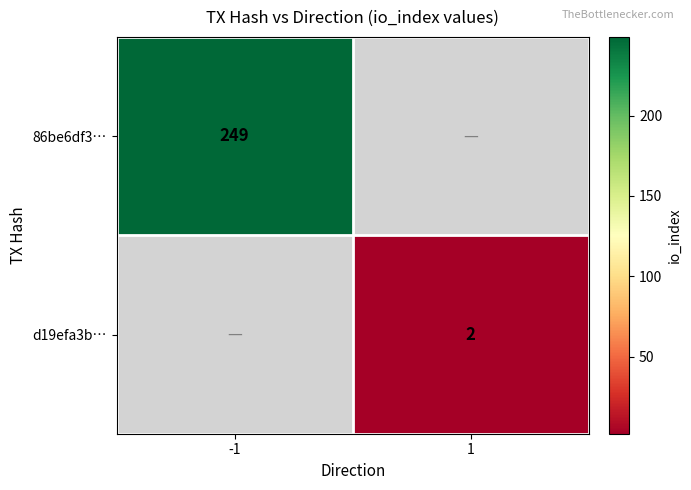

Is it true that 86be6df3… equals 249 at -1?

True